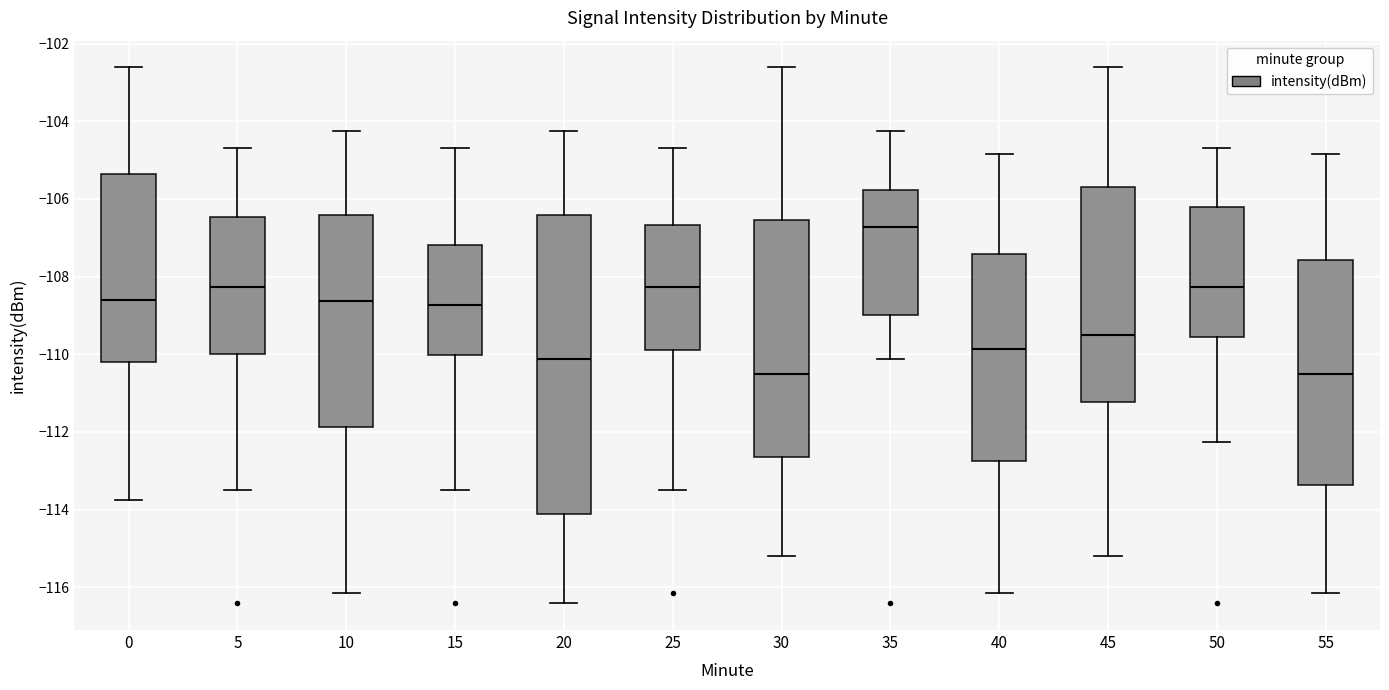

Reading left to right, read every box against the y-axis: the position of its median line, the range the box covers, and the ends of its whiskers. The values are not printed on the chart, so give them approximately, as read against the axis.

0: median -108.6, box -110.2 to -105.4, whiskers -113.8 to -102.6
5: median -108.2, box -110.0 to -106.4, whiskers -113.4 to -104.6
10: median -108.6, box -111.8 to -106.4, whiskers -116.2 to -104.2
15: median -108.8, box -110.0 to -107.2, whiskers -113.4 to -104.6
20: median -110.2, box -114.2 to -106.4, whiskers -116.4 to -104.2
25: median -108.2, box -109.8 to -106.6, whiskers -113.4 to -104.6
30: median -110.6, box -112.6 to -106.6, whiskers -115.2 to -102.6
35: median -106.8, box -109.0 to -105.8, whiskers -110.2 to -104.2
40: median -109.8, box -112.8 to -107.4, whiskers -116.2 to -104.8
45: median -109.4, box -111.2 to -105.6, whiskers -115.2 to -102.6
50: median -108.2, box -109.6 to -106.2, whiskers -112.2 to -104.6
55: median -110.6, box -113.4 to -107.6, whiskers -116.2 to -104.8